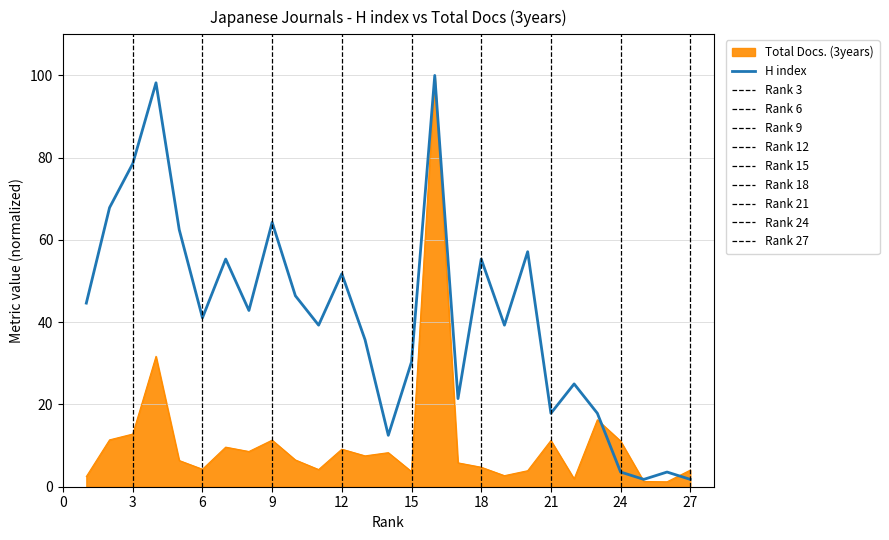

Which series ends up on top after the final intersection of Total Docs. (3years) and H index?

Total Docs. (3years)